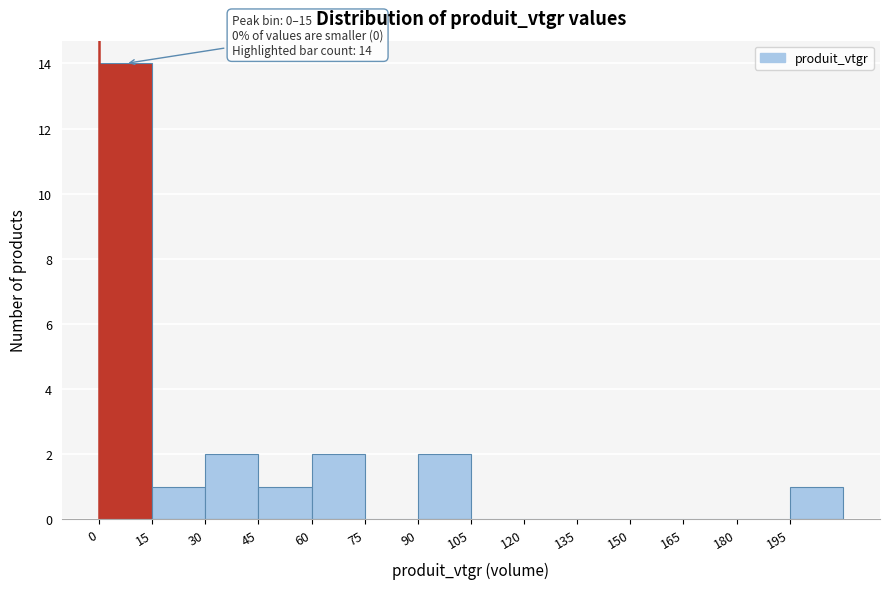

Over which range of the x-axis is the bar tallest?

0 to 15